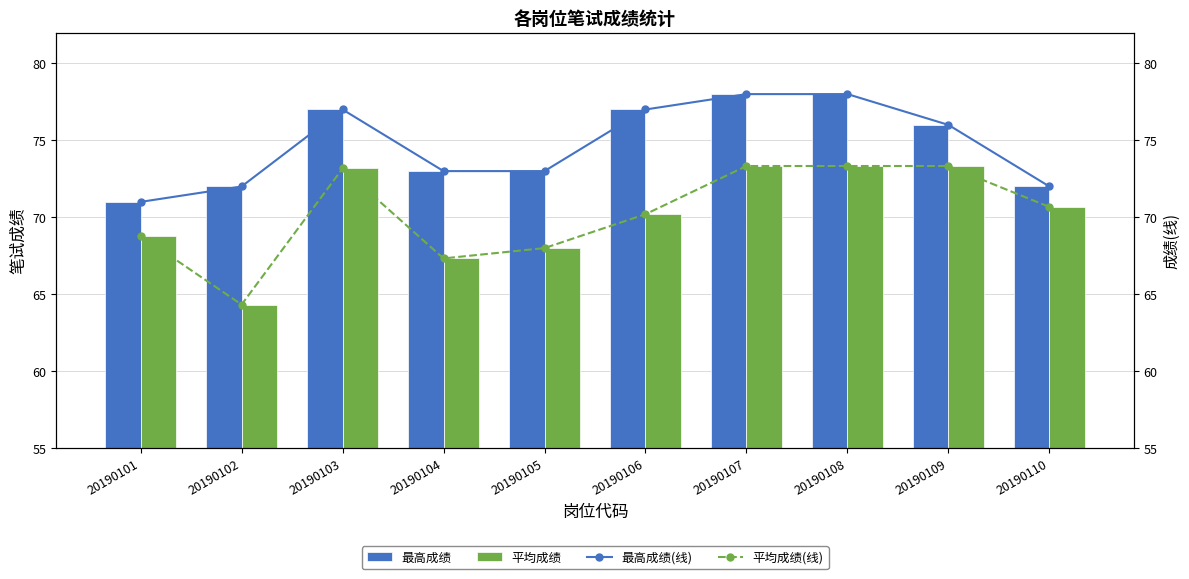

The 最高成绩(线) series shows 73.0 at 20190104. True or false?

True